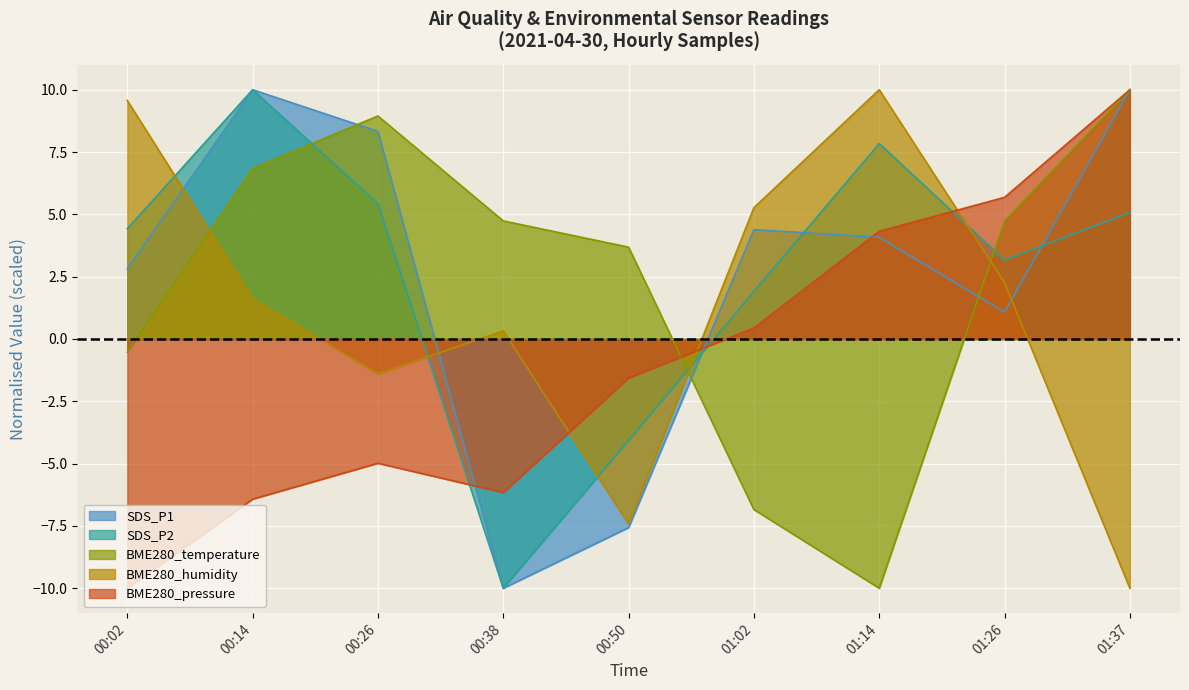

Rank the series at 00:26 from lowest to highest value.

BME280_pressure, BME280_humidity, SDS_P2, SDS_P1, BME280_temperature